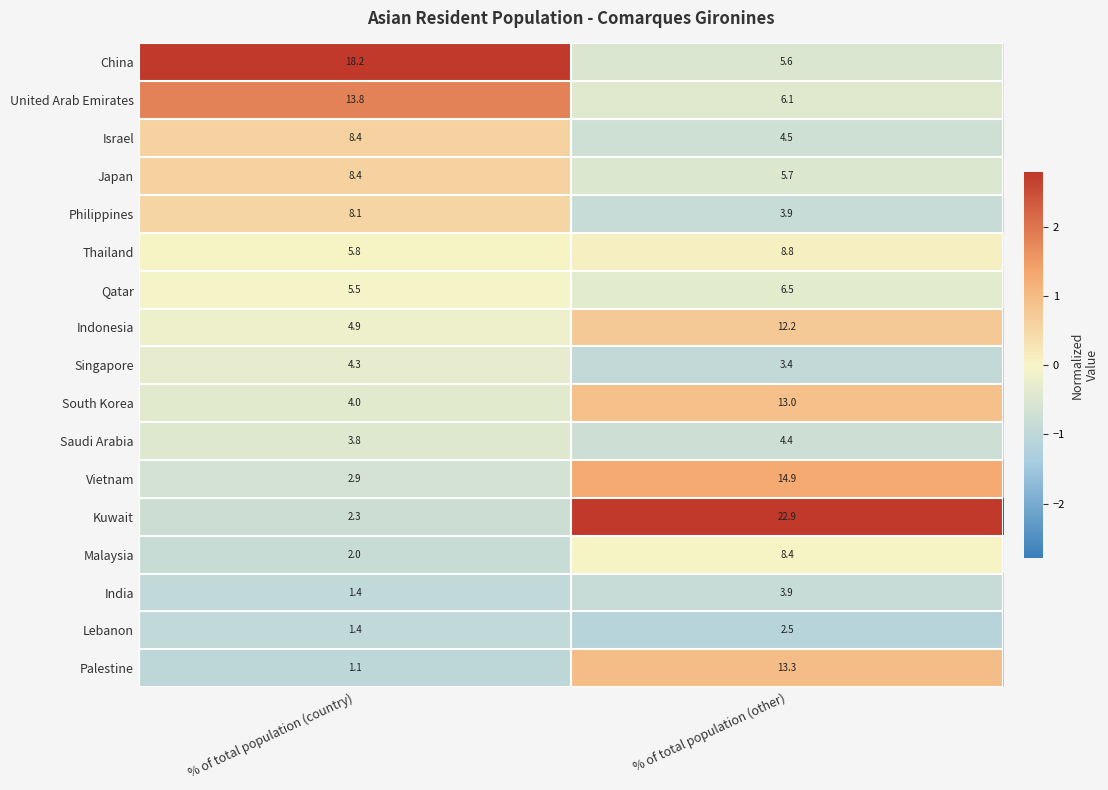

At which label is Palestine closest to 7?

% of total population (country)